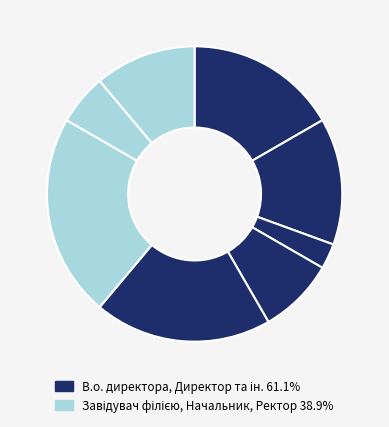

Count the number of slices in the pie.

8